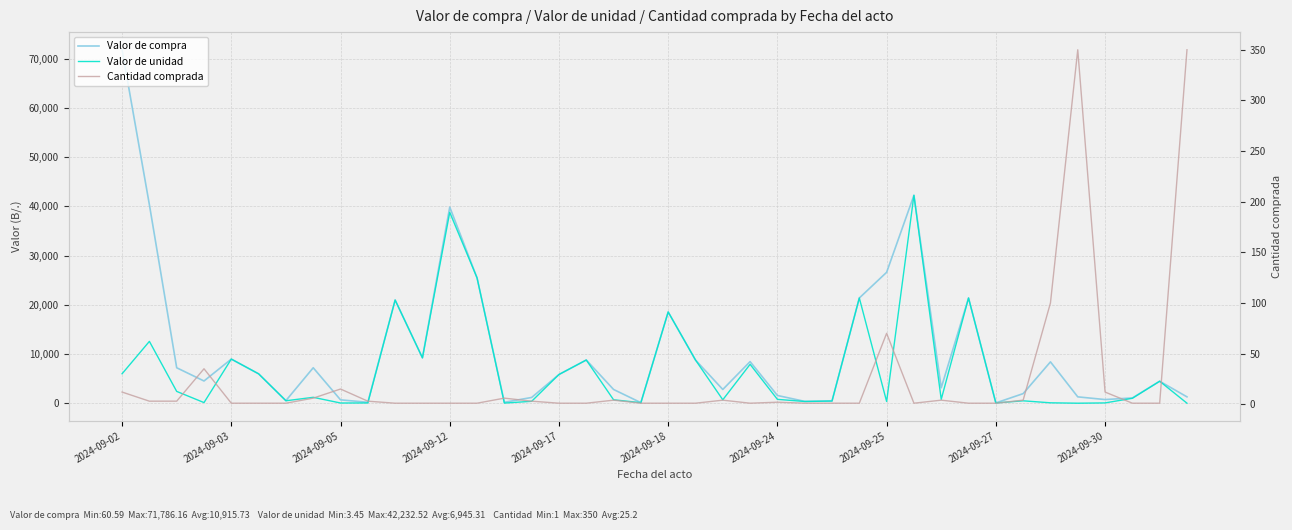

What is the sum of all Valor de compra values?

436629.4